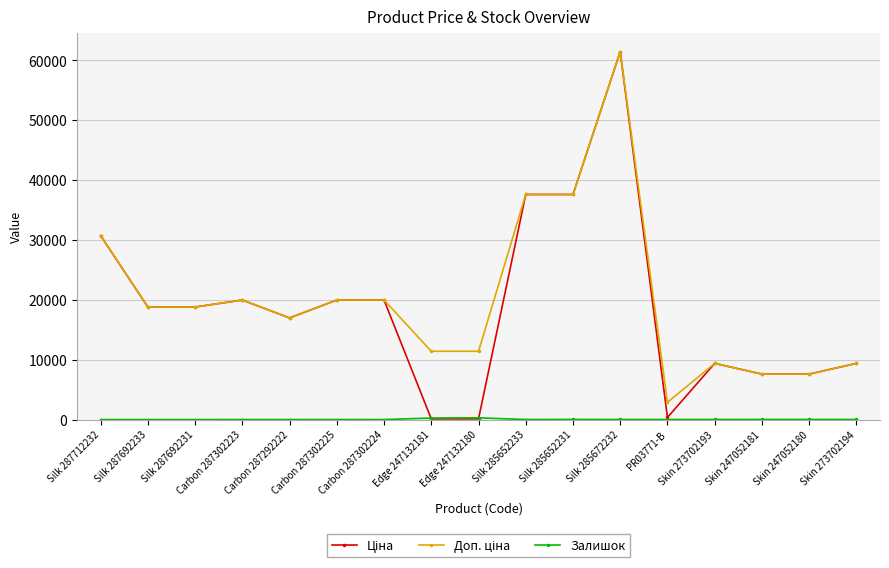

What is the maximum value shown in the chart?

61434.3